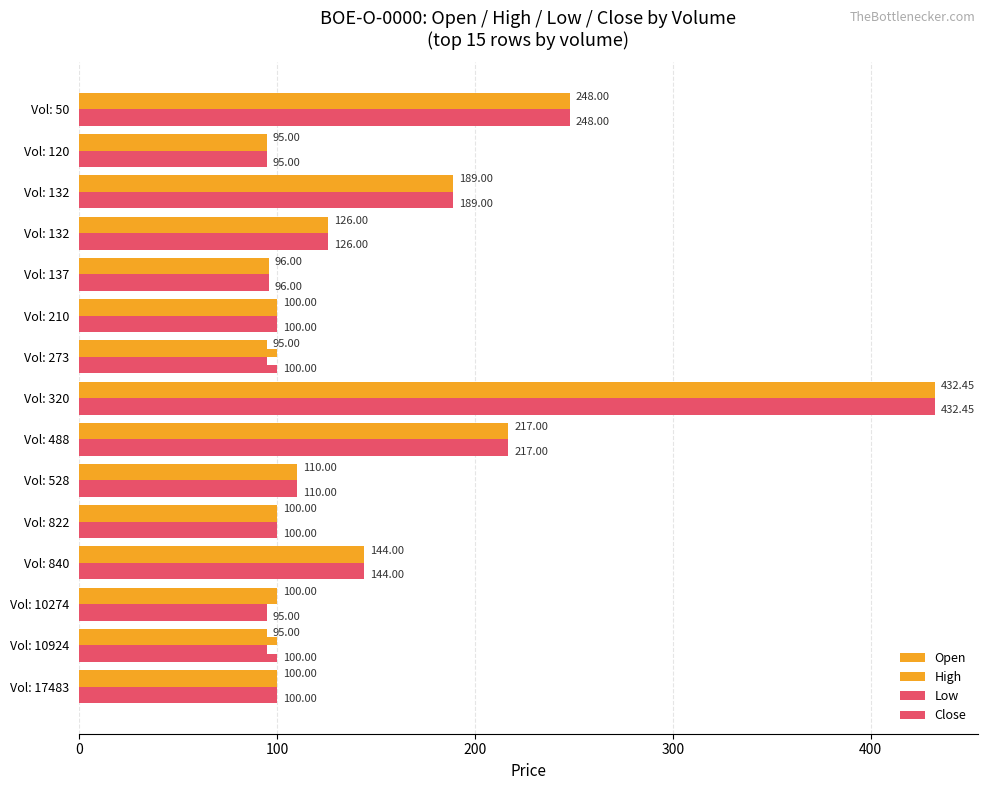

What is the sum of all Close values?

2252.4